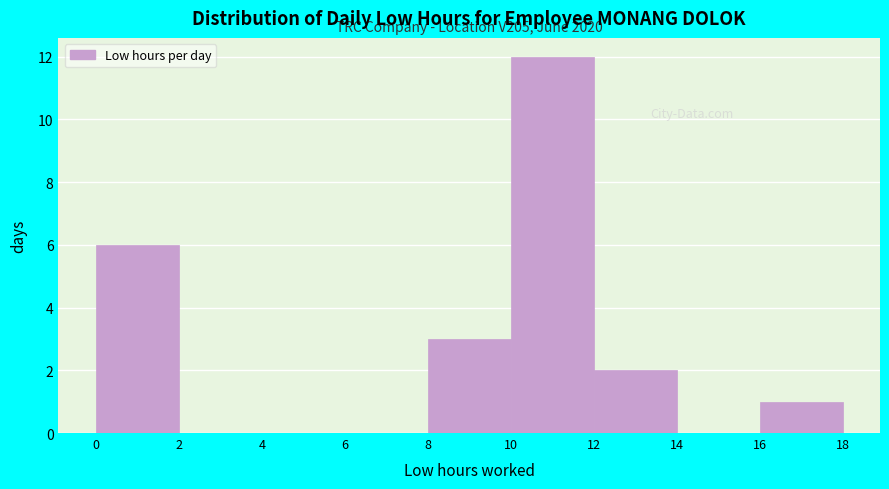

Which range on the x-axis has the tallest bar?

10 to 12